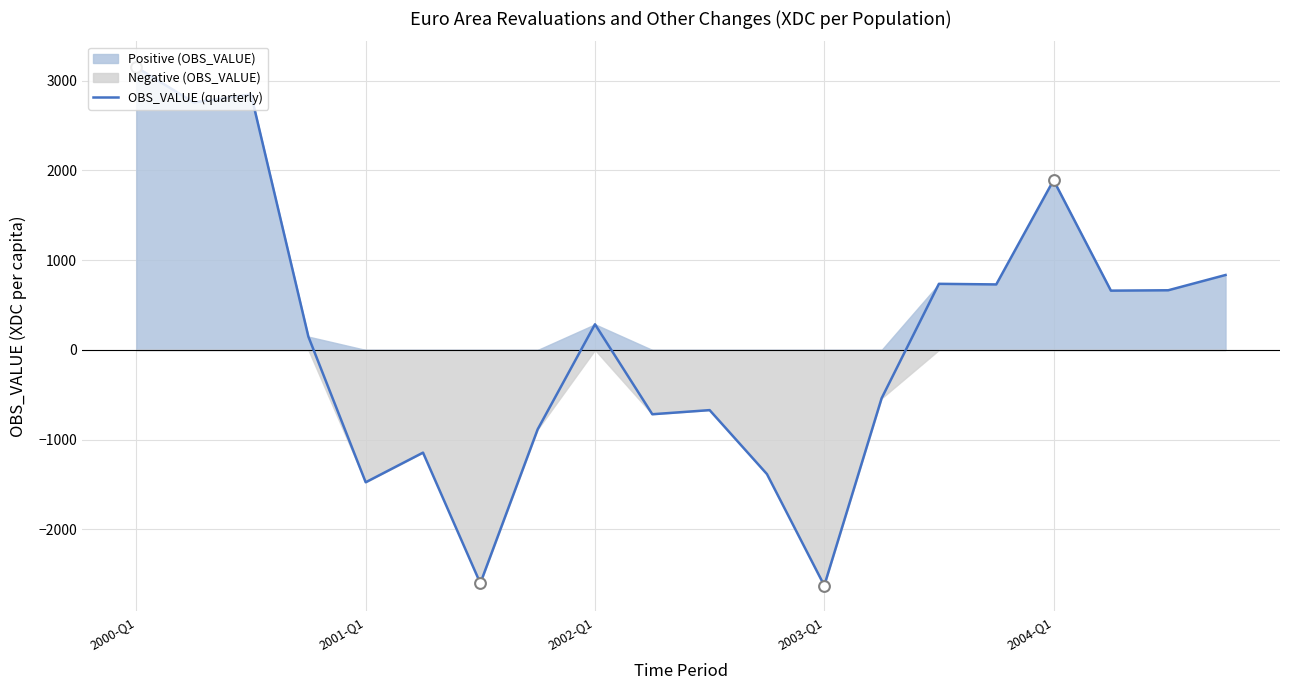

What is the change in value from 2003-Q1 to 12?

-2774.3